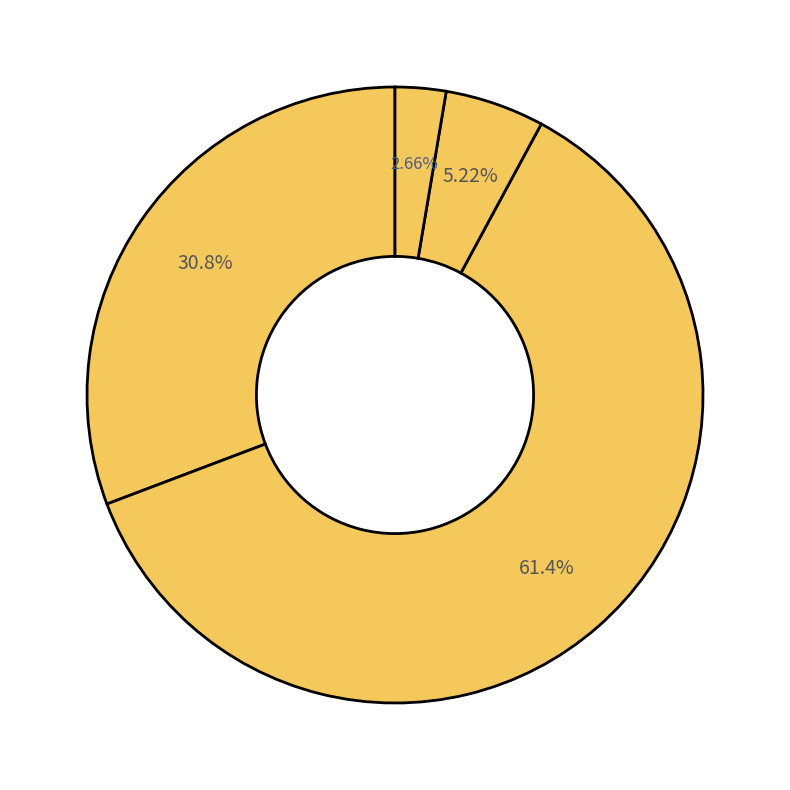

How many slices are in this pie chart?

4